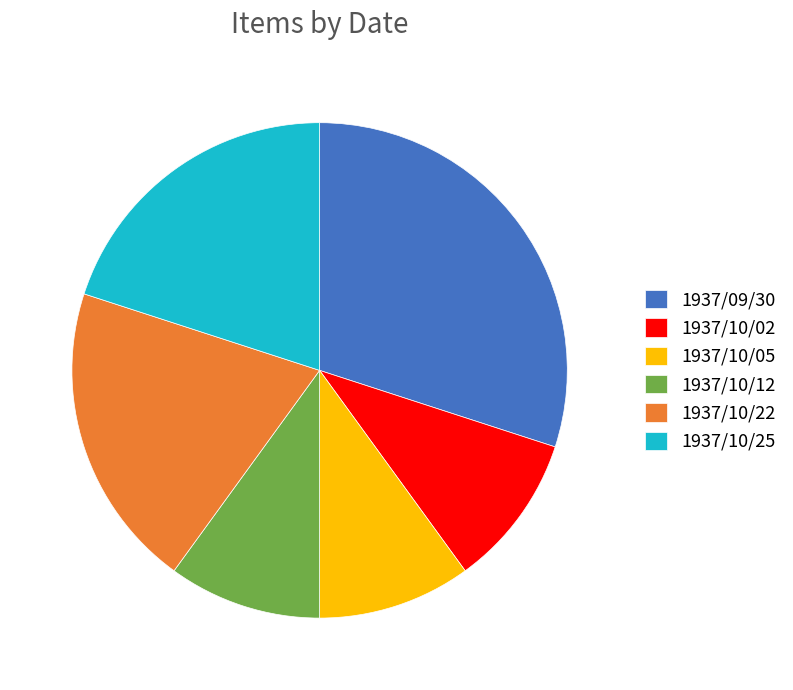

Is the sum of 1937/09/30 and 1937/10/02 greater than half?

No